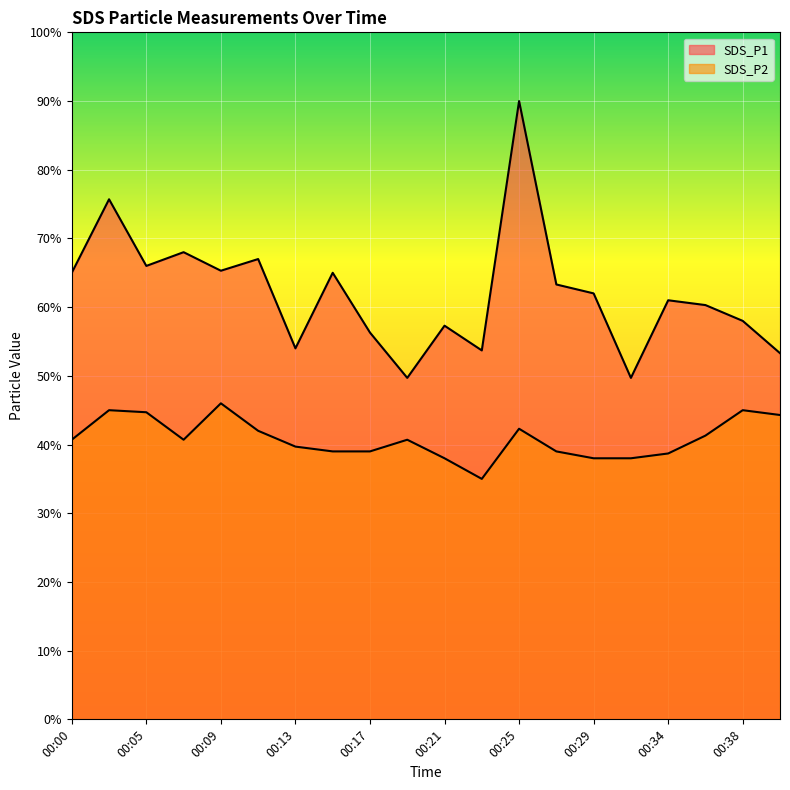

At how many categories does at least one series exceed 4?

20